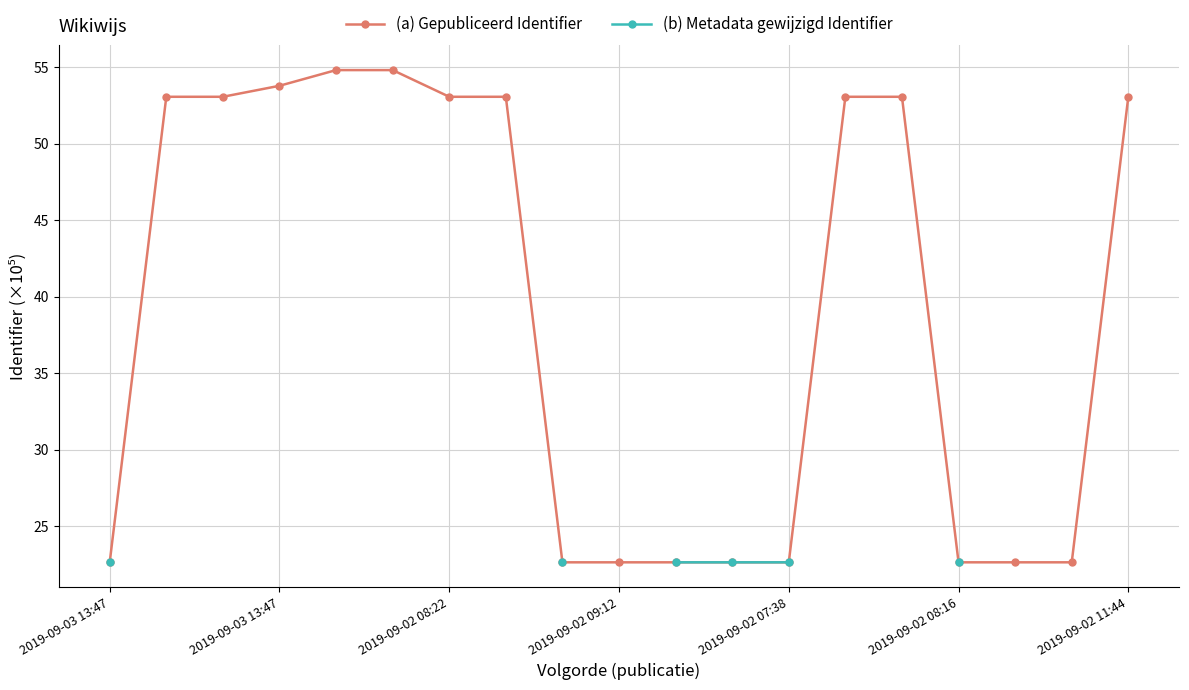

Is it true that the value at 10 is 34.9?

False